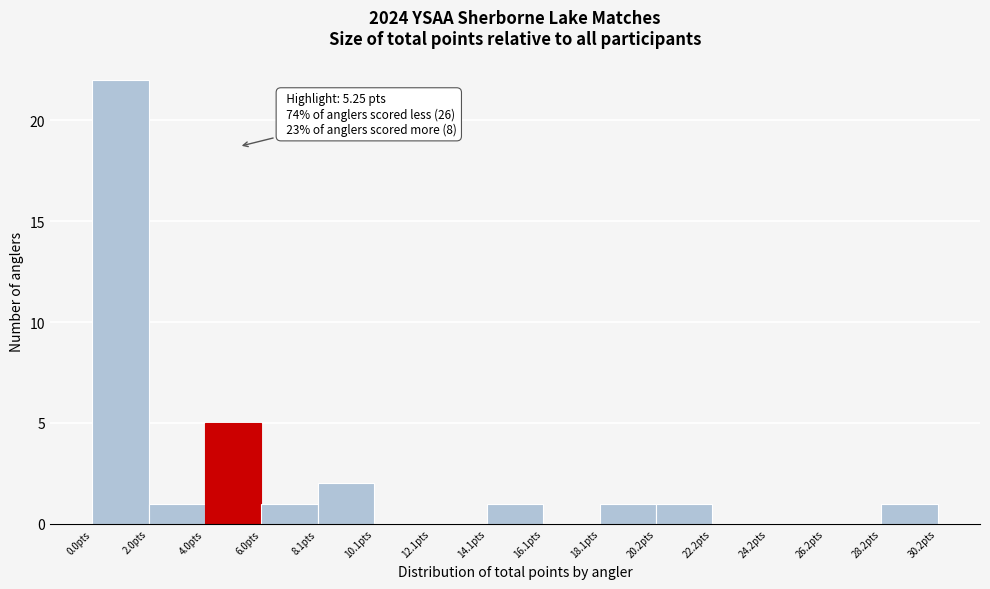

Over which range of the x-axis is the bar tallest?

0.0 to 2.0